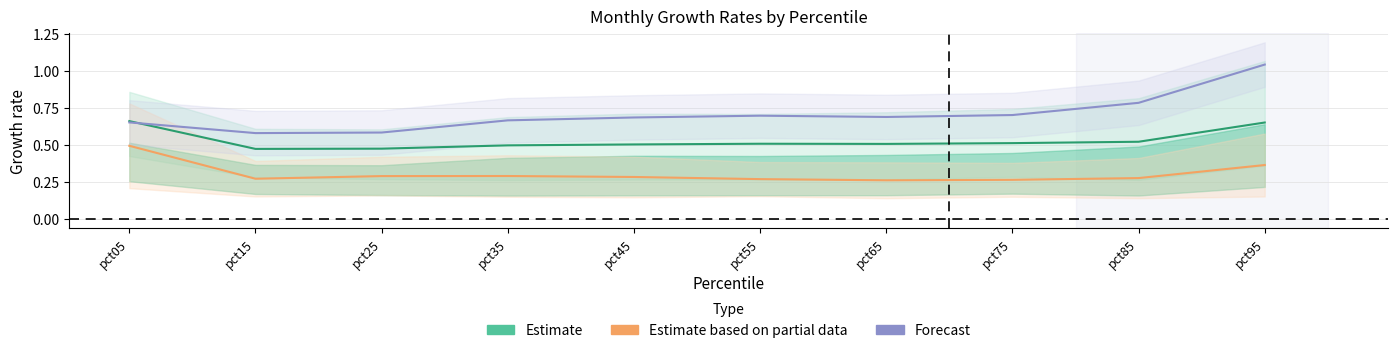

What is the difference between the second highest and minimum values in the Estimate based on partial data series?

0.1